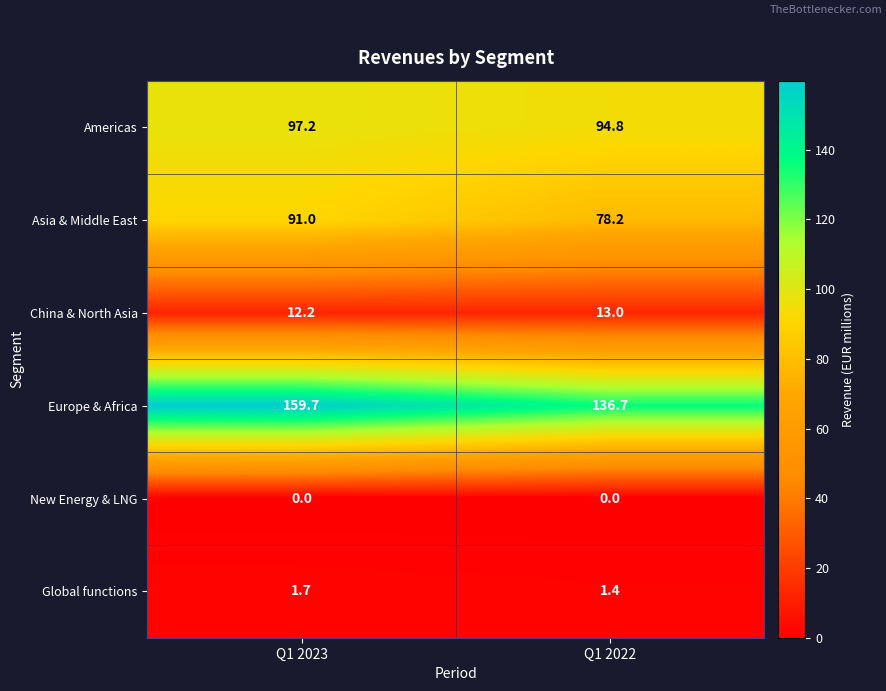

At Q1 2023, list the series in order from smallest to largest.

New Energy & LNG, Global functions, China & North Asia, Asia & Middle East, Americas, Europe & Africa